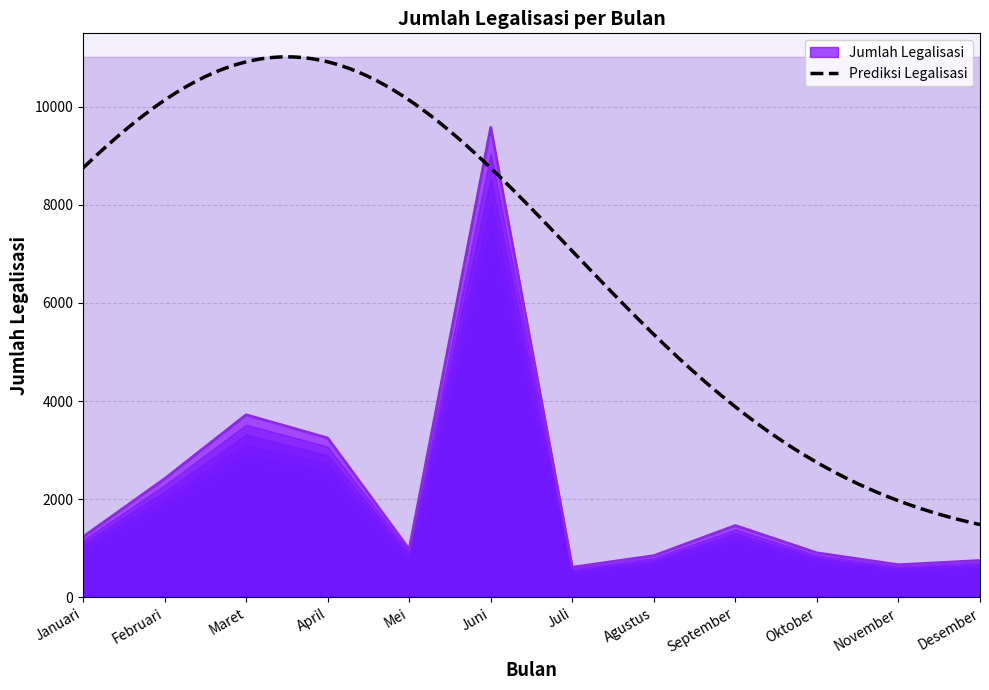

Rank the categories by value from highest to lowest.

Juni, Maret, April, Februari, September, Januari, Mei, Oktober, Agustus, Desember, November, Juli